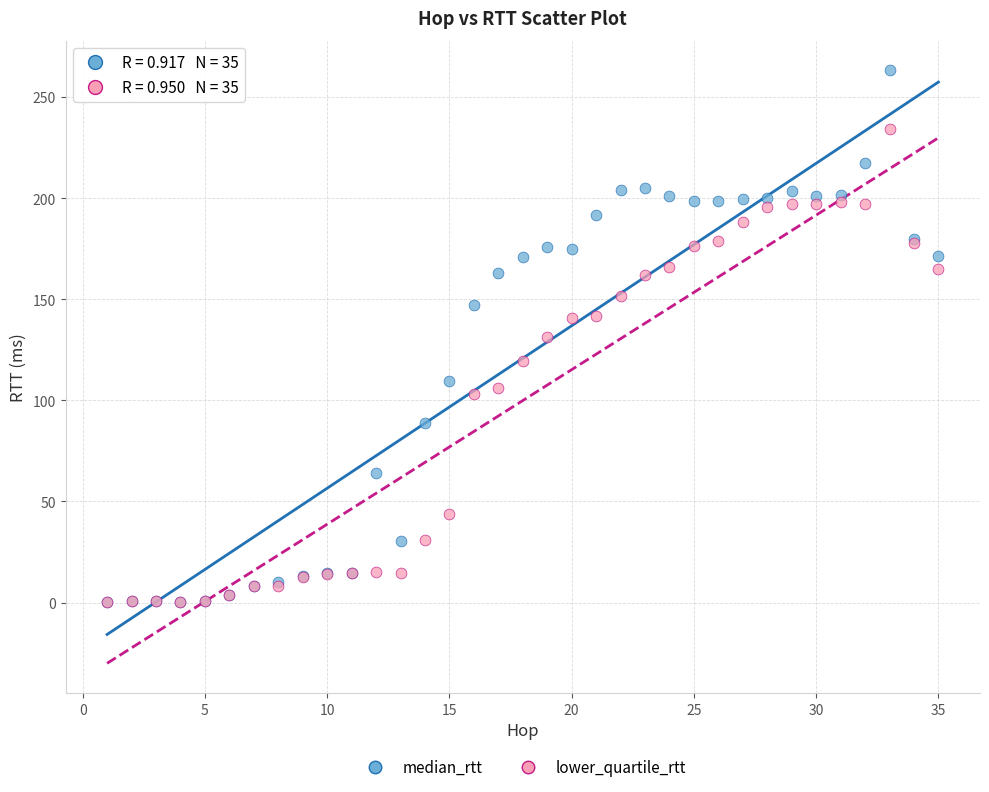

Which series has the widest spread of Y values?

median_rtt